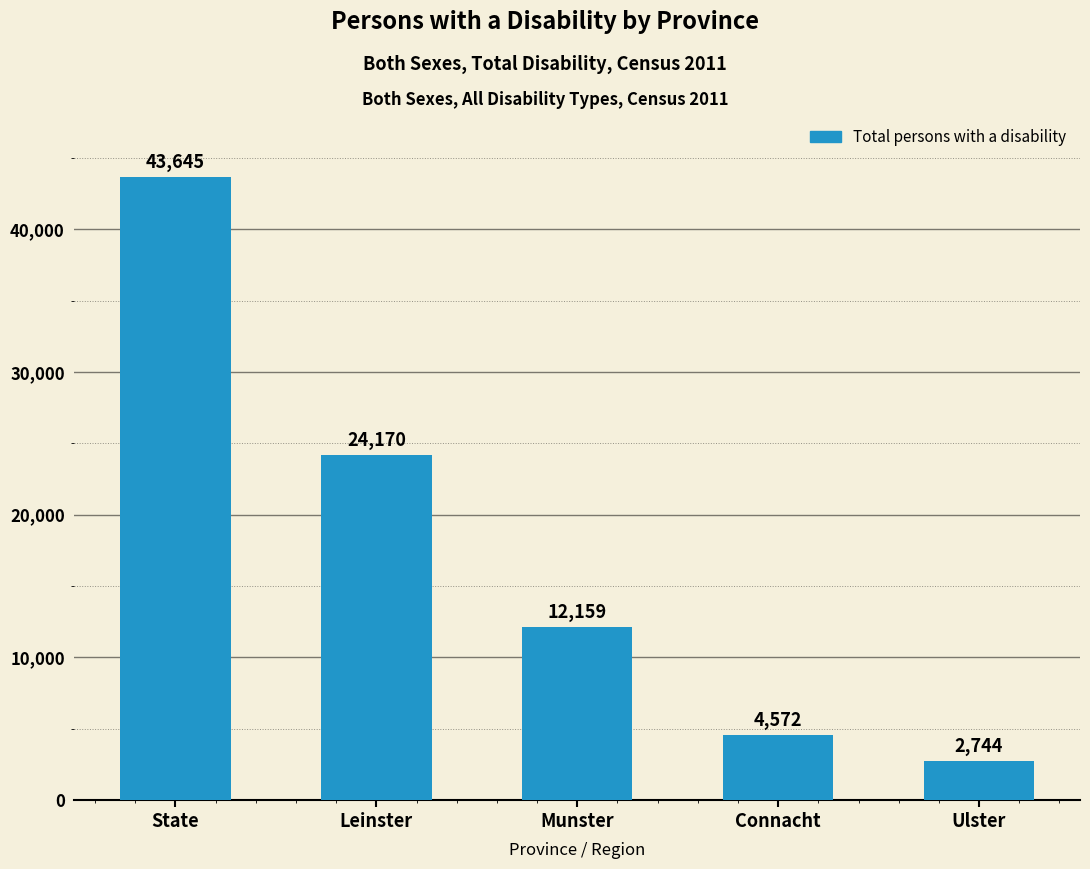

Read the value at Ulster.

2744